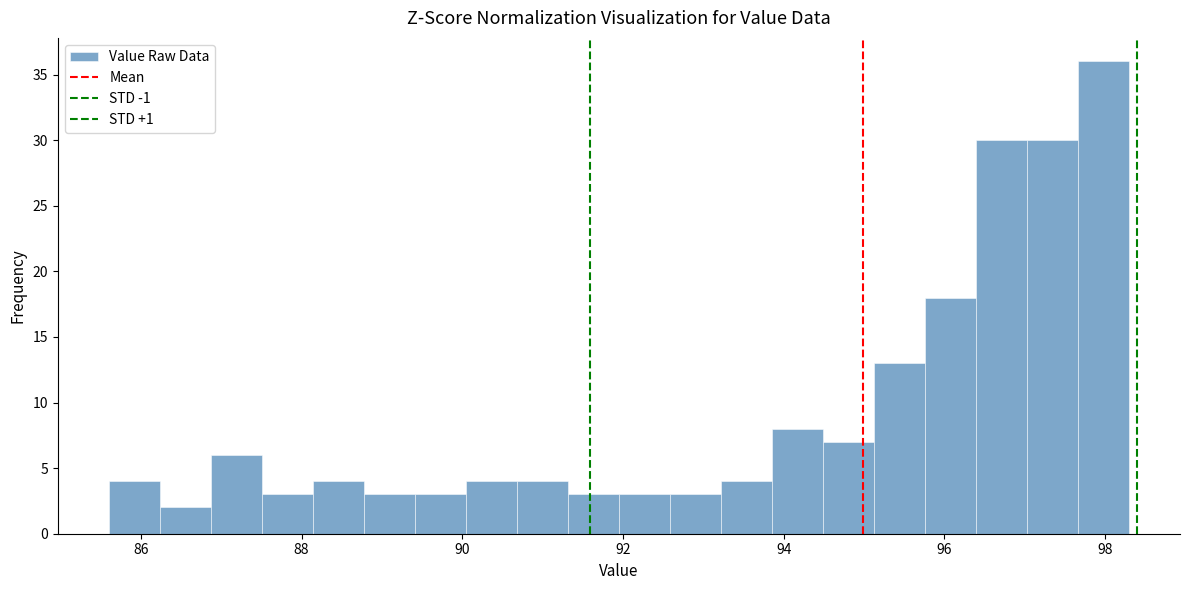

Read against the x-axis, roughly where is the centre of the tallest bar?

98.0